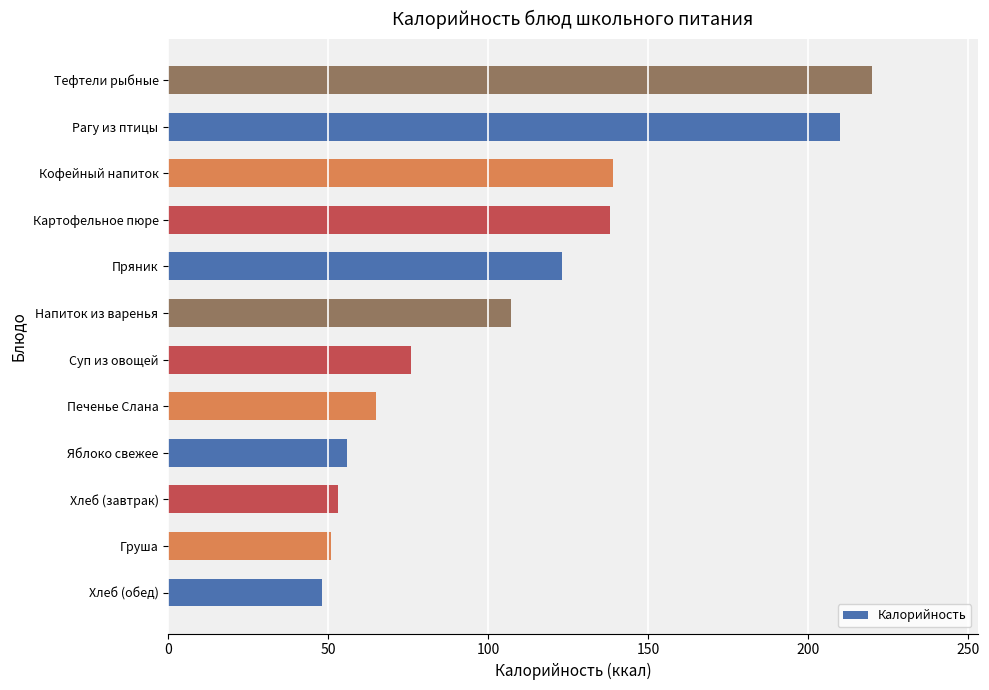

Are the bars grouped side by side (vs. stacked)?

No